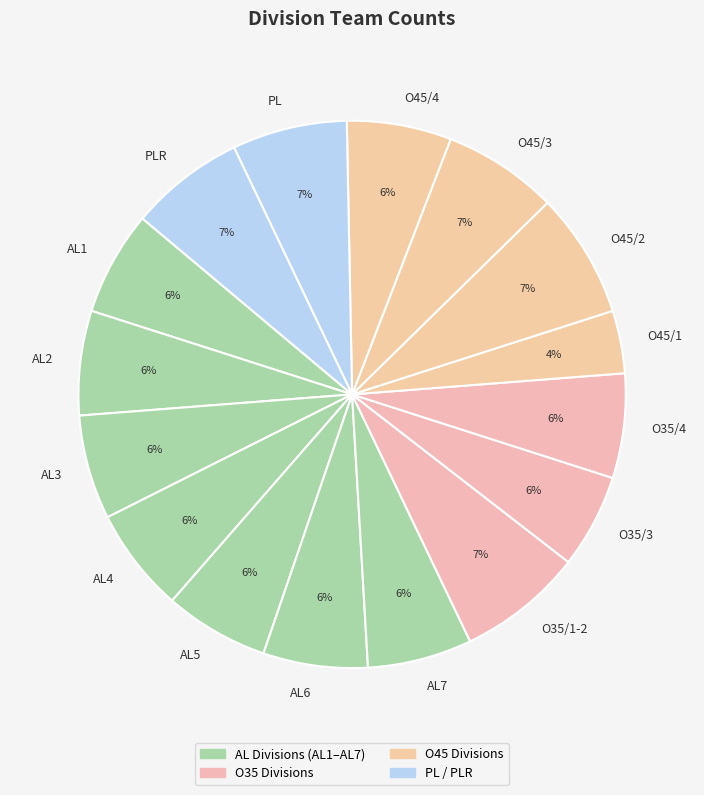

Combined, do AL6 and AL1 account for over 50%?

No